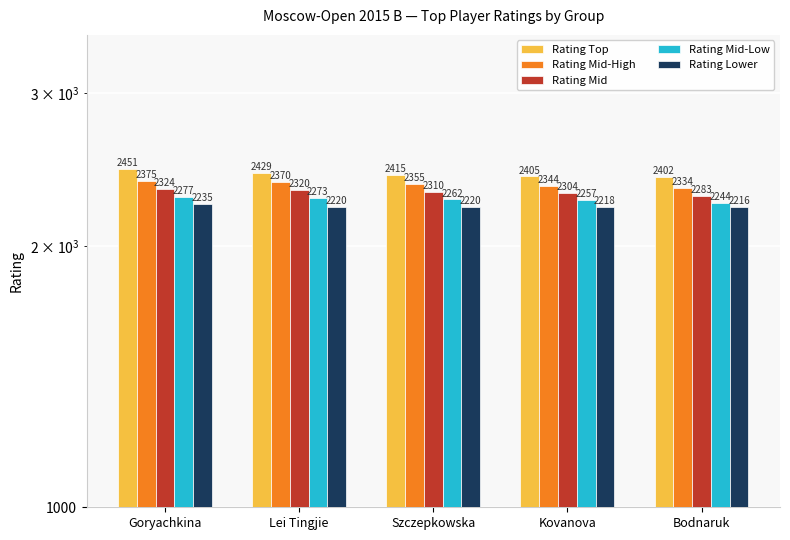

How many groups of bars are there?

5